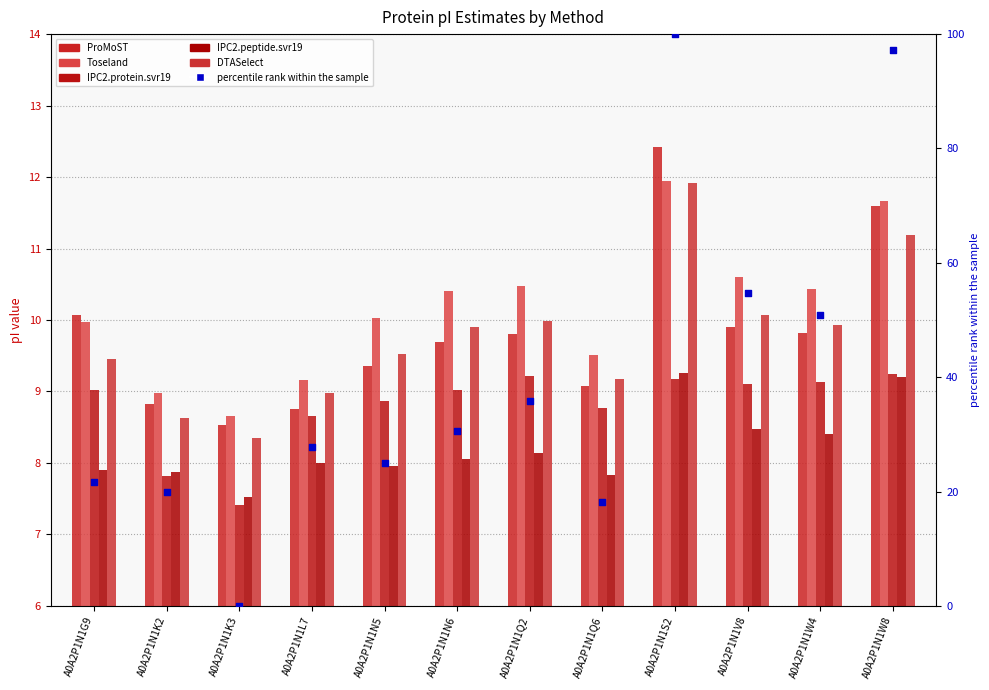

What is the total value across all series at A0A2P1N1V8?

102.9